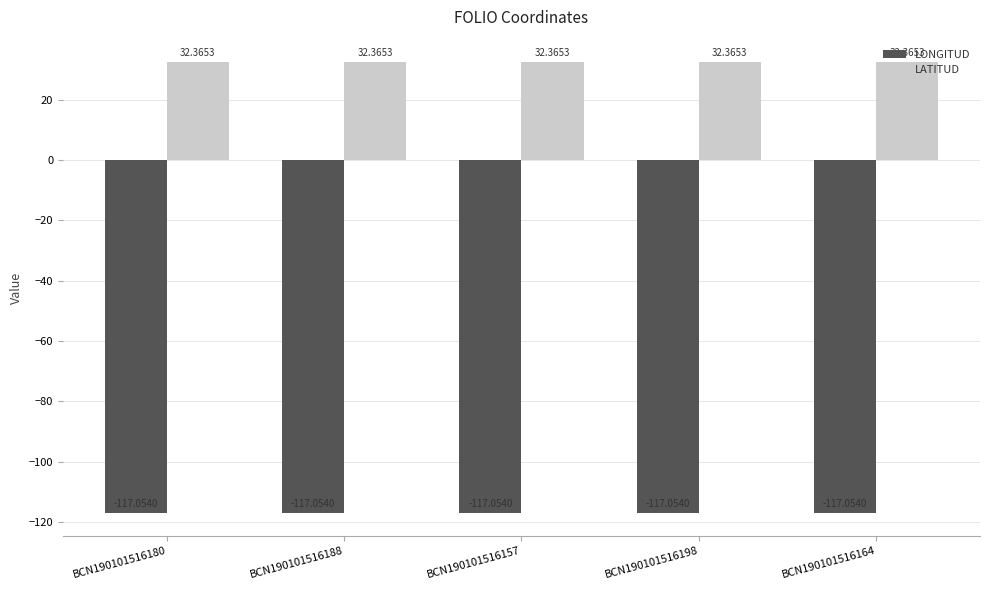

List the series in order of their peak value, highest first.

LATITUD, LONGITUD